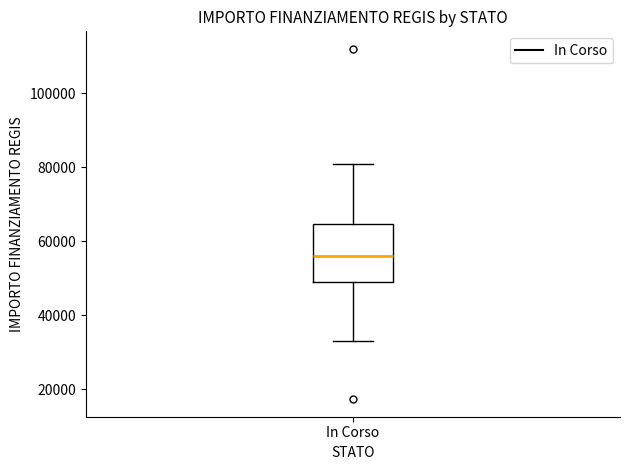

Read this box plot against the y-axis: the position of the median line, the range covered by the box, and the ends of both whiskers. The values are not printed on the chart, so give them approximately, as read against the axis.

median 56000, box 50000 to 64000, whiskers 32000 to 80000